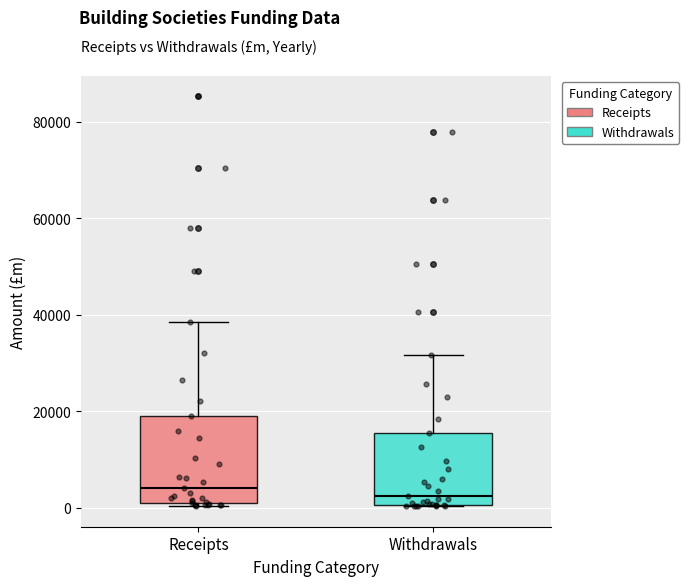

Where does the median line of the box for Receipts sit on the y-axis? The values are not printed on the chart, so give them approximately, as read against the axis.

4000